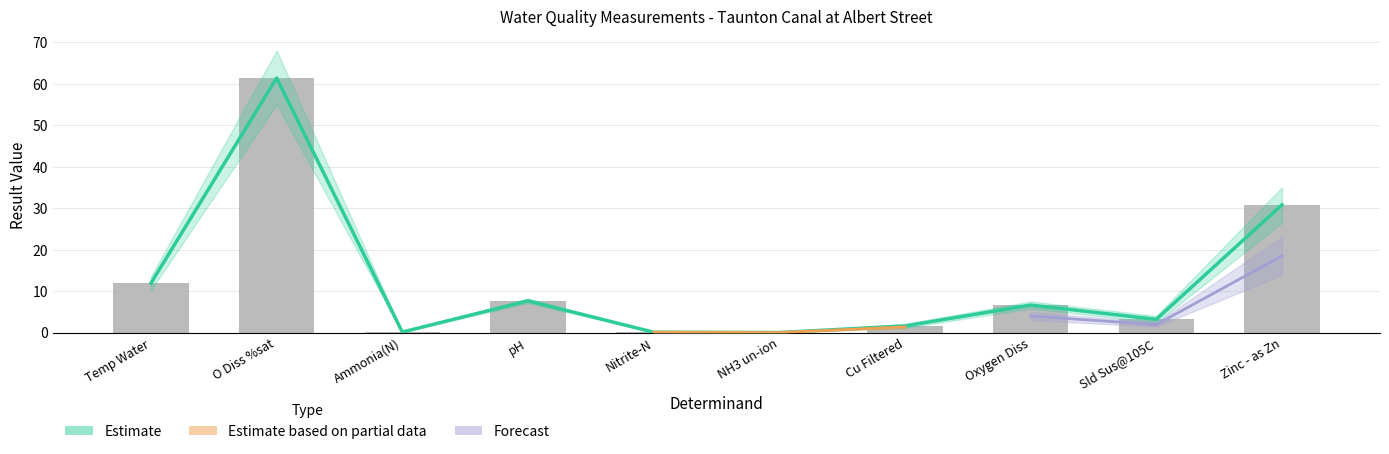

What is the difference between the maximum and minimum values in the result series?

61.4